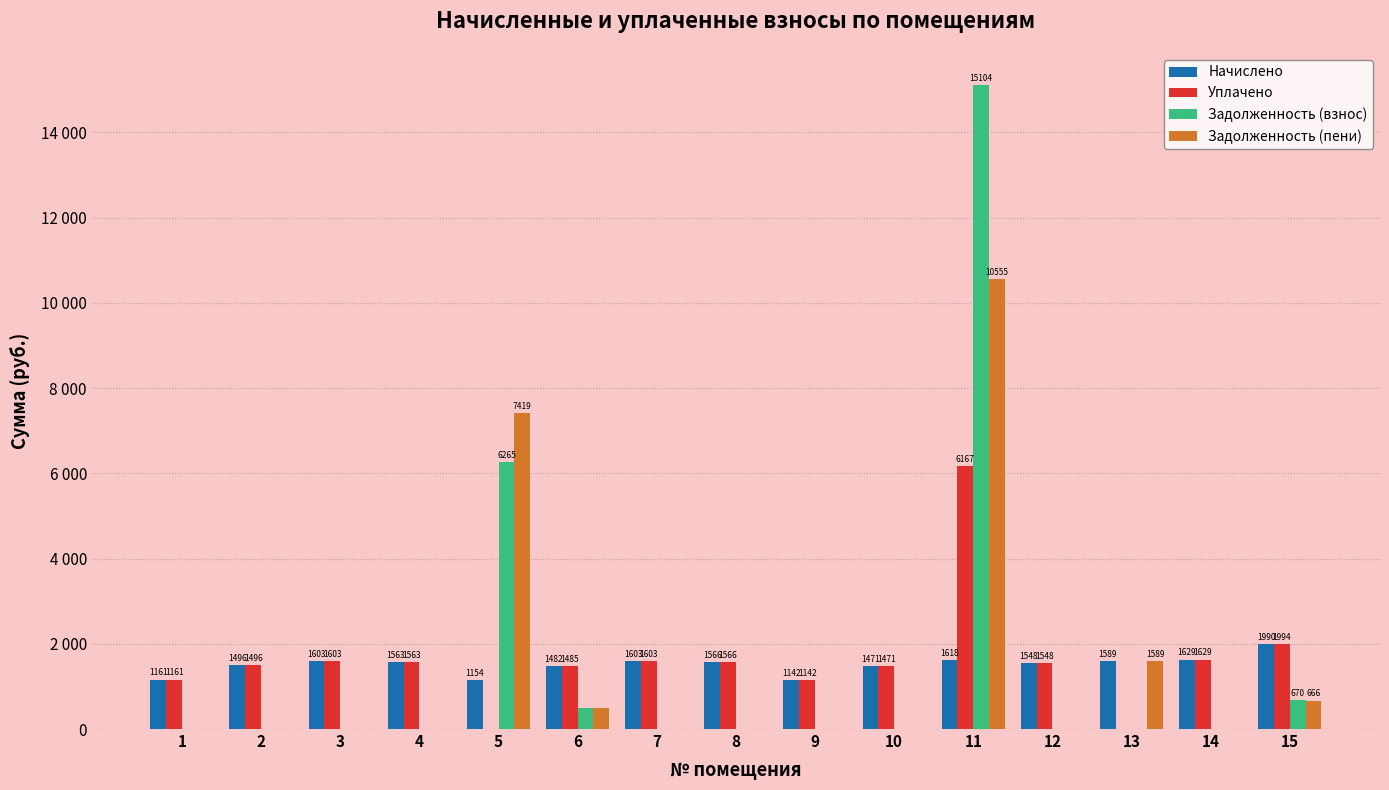

Reading left to right, list all the values displayed in this chart.

Начислено: 1161.4	1496.9	1603.9	1563.3	1154.0	1482.2	1603.9	1567.0	1143.0	1471.1	1618.6	1548.5	1589.1	1629.7	1991.0
Уплачено: 1161.4	1496.9	1604.0	1563.3	0.0	1485.3	1603.9	1567.0	1143.0	1471.1	6167.1	1548.3	0.0	1629.7	1994.7
Задолженность (взнос): 0.0	0.0	0.0	0.0	6265.1	497.2	0.0	0.0	0.0	0.0	15104.1	0.0	0.0	0.0	670.5
Задолженность (пени): 0.0	0.0	0.0	0.0	7419.1	494.1	0.0	0.0	0.0	0.0	10555.7	0.3	1589.1	0.0	666.8